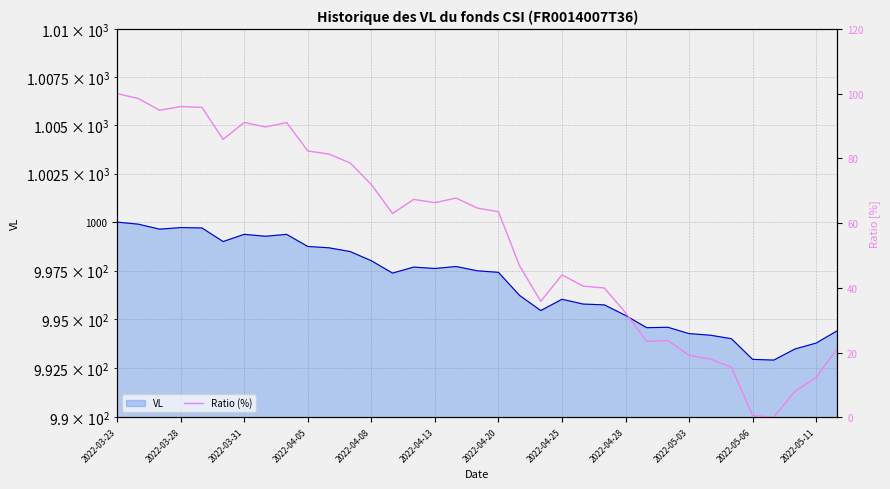

Where is the data nearest to the value 50?

19